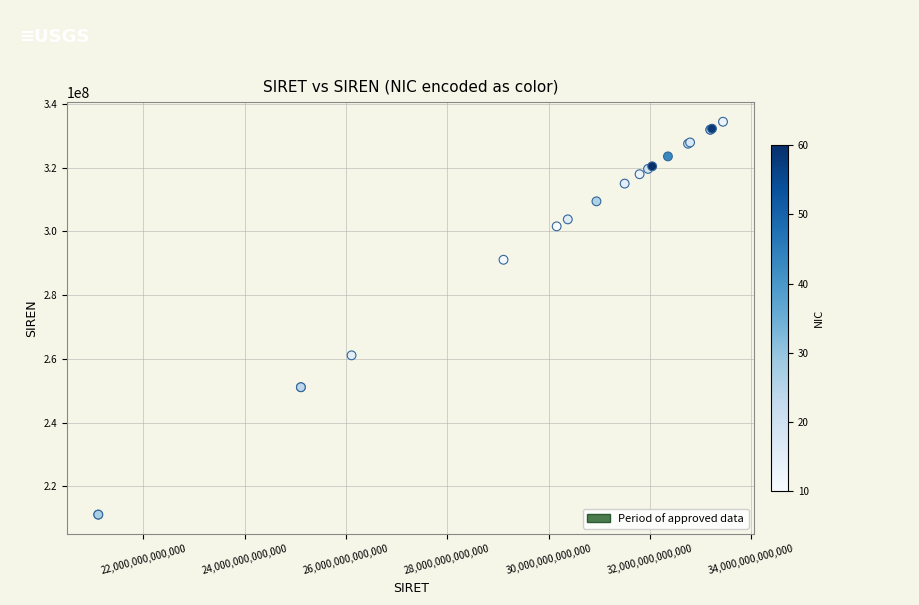

What Y value in the scatter plot is closest to 272765822?

261102594